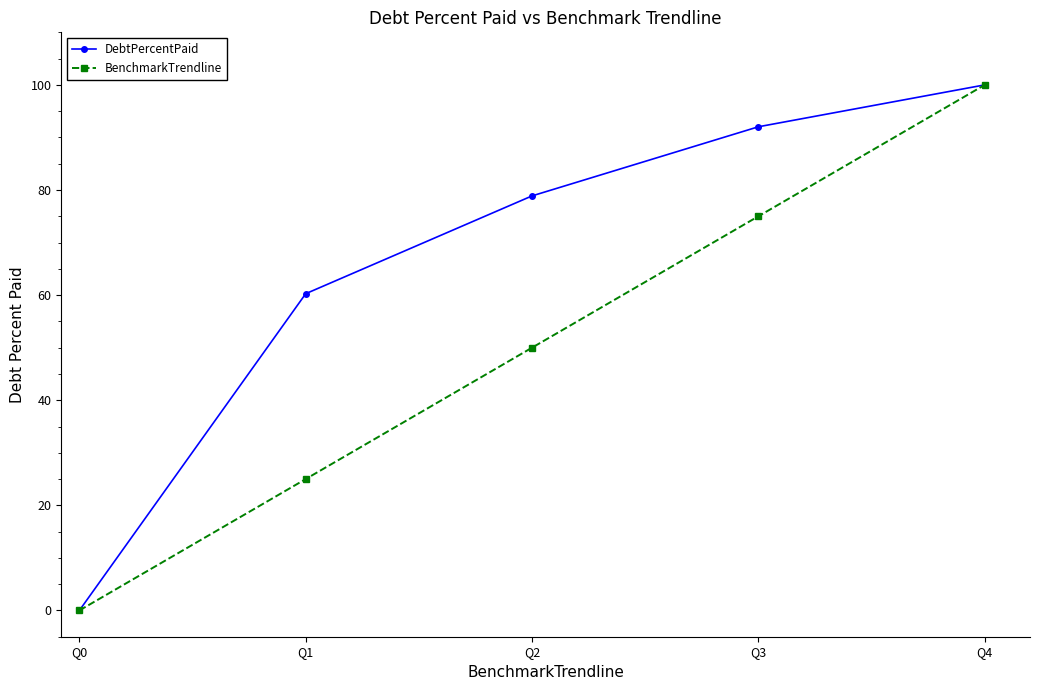

List the labels in order of DebtPercentPaid value, smallest first.

Q0, Q1, Q2, Q3, Q4